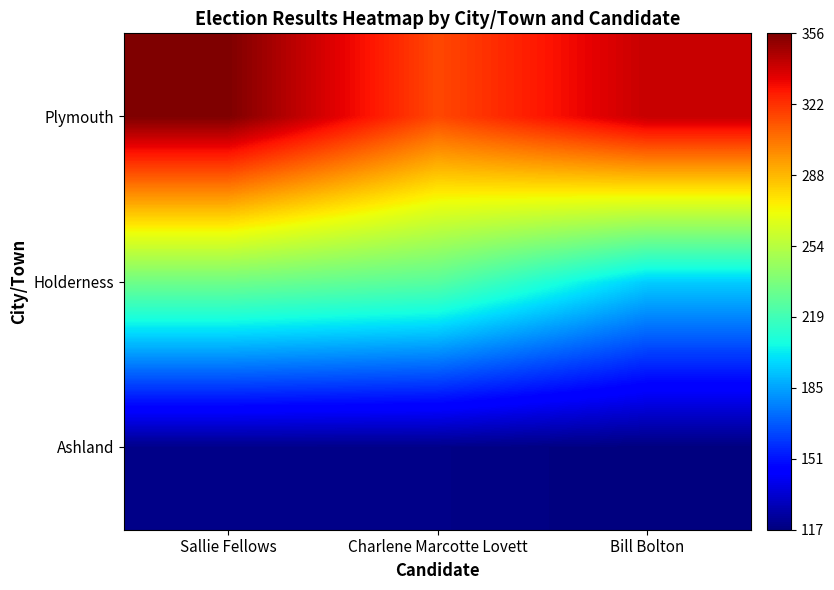

How many categories are shown in the chart?

3